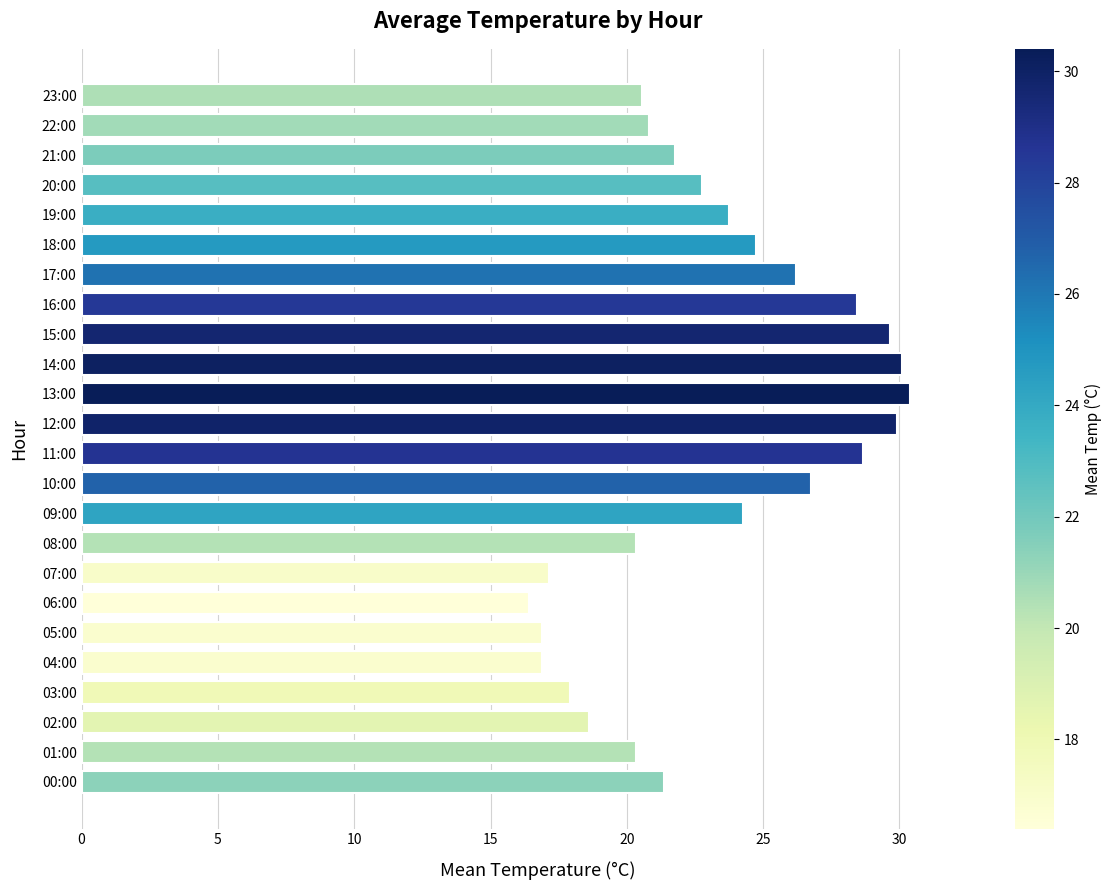

What is the ratio of the value at 10:00 to the value at 23:00?

1.3